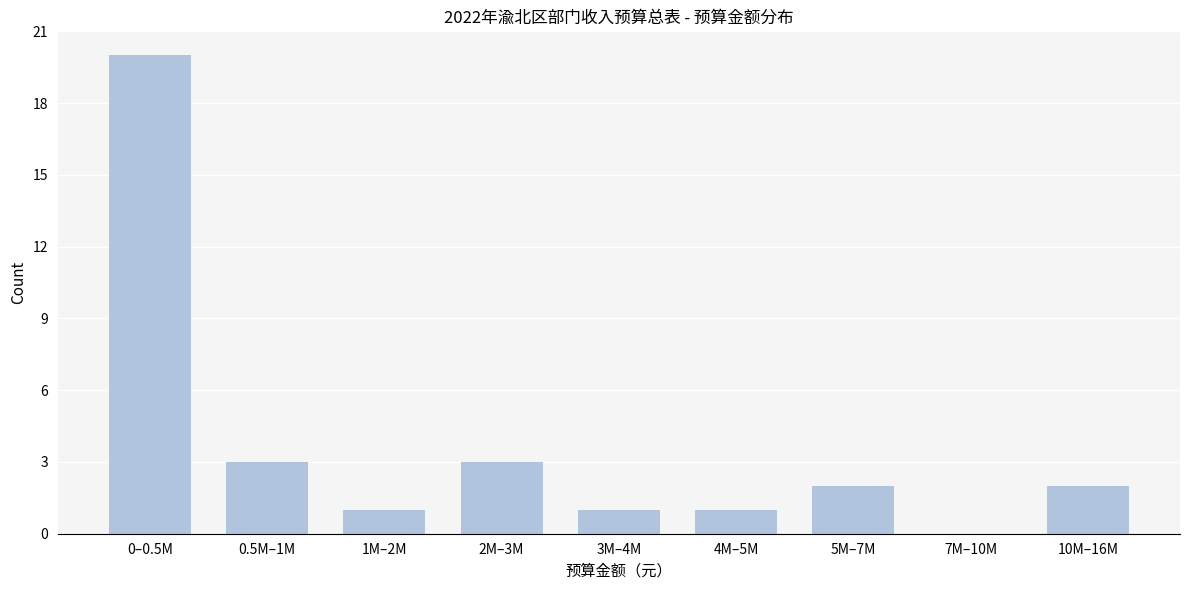

Reading left to right, transcribe all the data shown in this chart.

0–0.5M=20	0.5M–1M=3	1M–2M=1	2M–3M=3	3M–4M=1	4M–5M=1	5M–7M=2	7M–10M=0	10M–16M=2